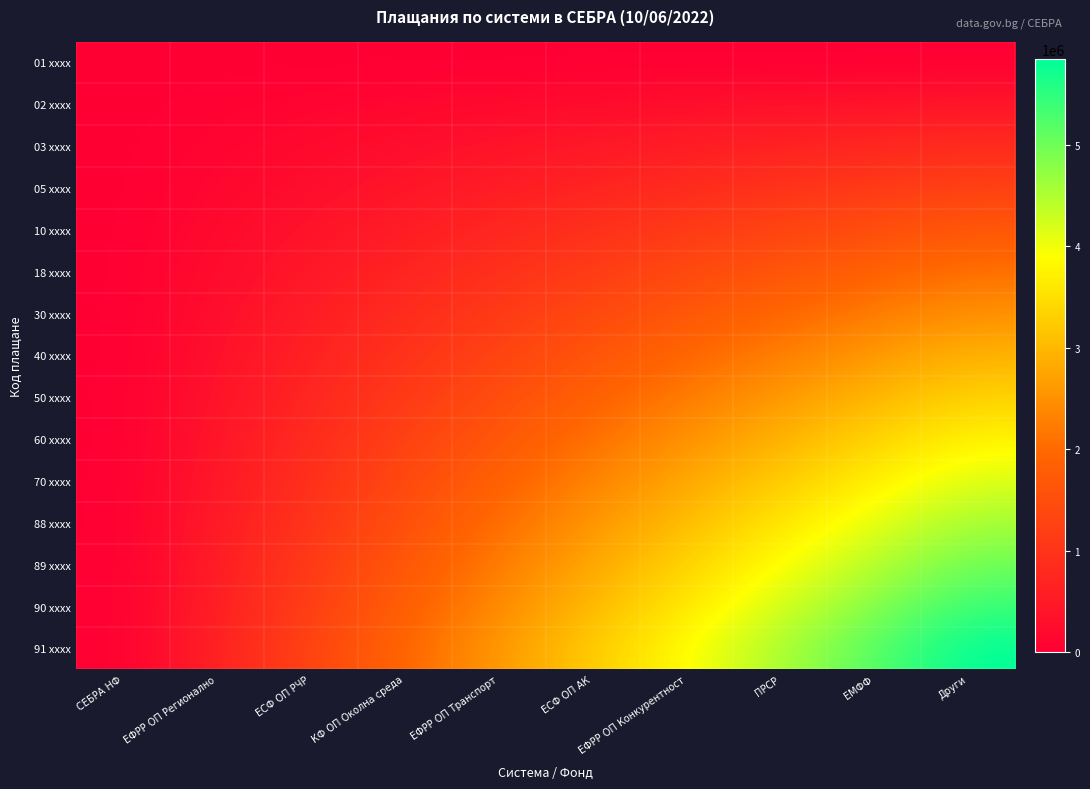

Which has a higher value, ЕФРР ОП Транспорт or ЕСФ ОП РЧР?

ЕФРР ОП Транспорт